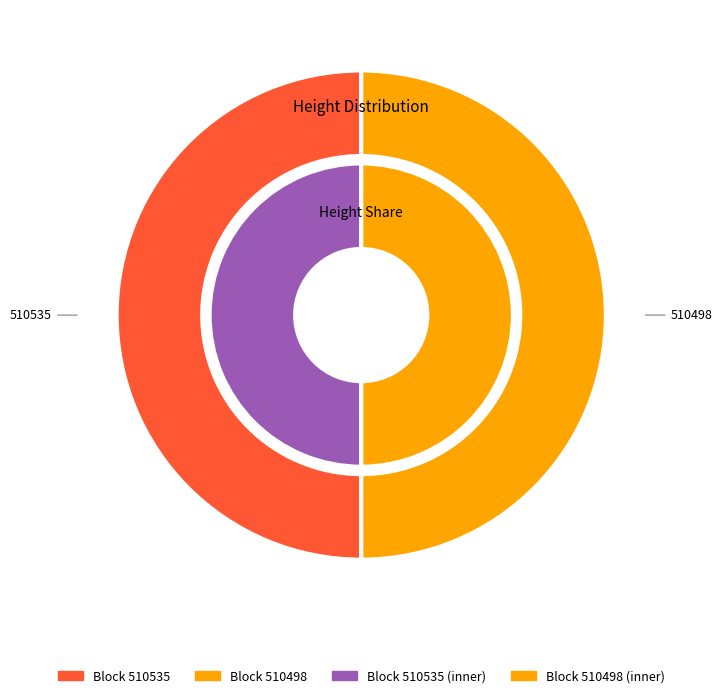

Which series changed the most between 510535 and 510498?

outer